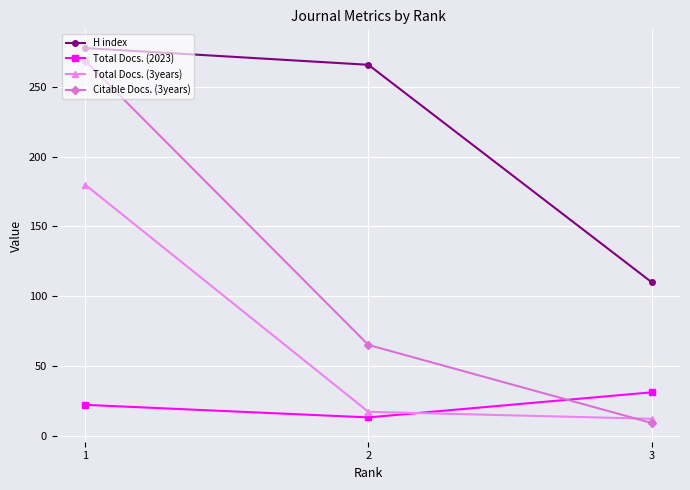

Reading right to left, list all the values displayed in this chart.

H index: 3=110	2=266	1=278
Total Docs. (2023): 3=31	2=13	1=22
Total Docs. (3years): 3=12	2=17	1=180
Citable Docs. (3years): 3=9	2=65	1=269